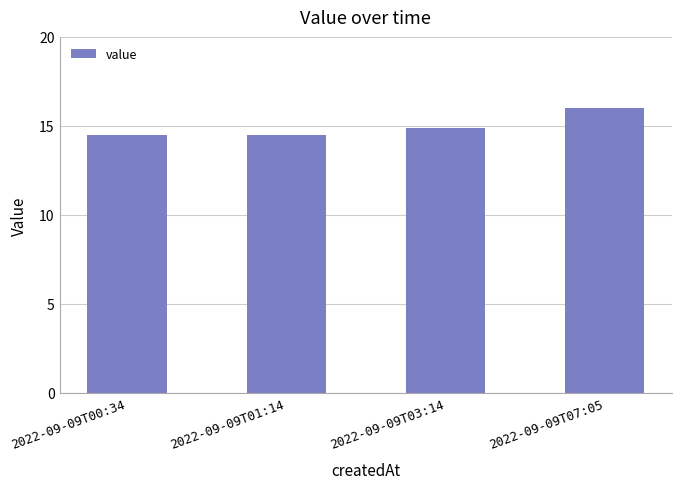

Approximately how many times larger is the value at 2022-09-09T00:34 compared to 2022-09-09T03:14?

1.0